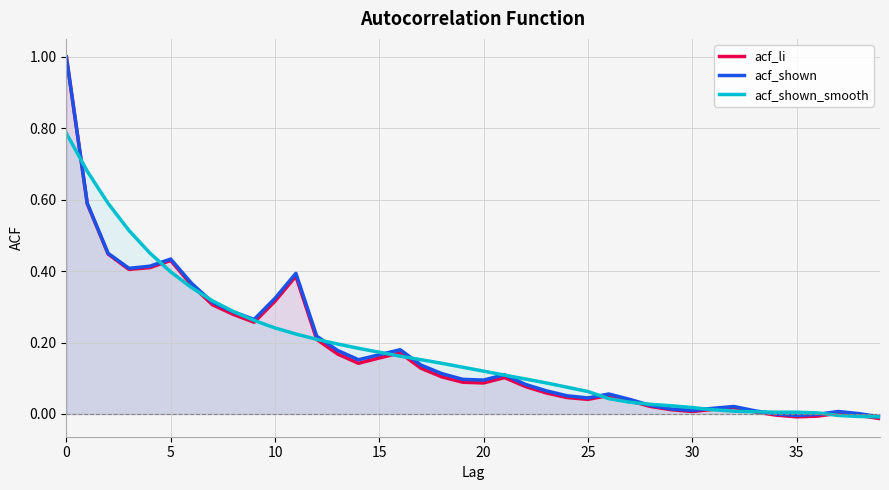

The value of acf_shown_smooth at 31 is 0.0. True or false?

False